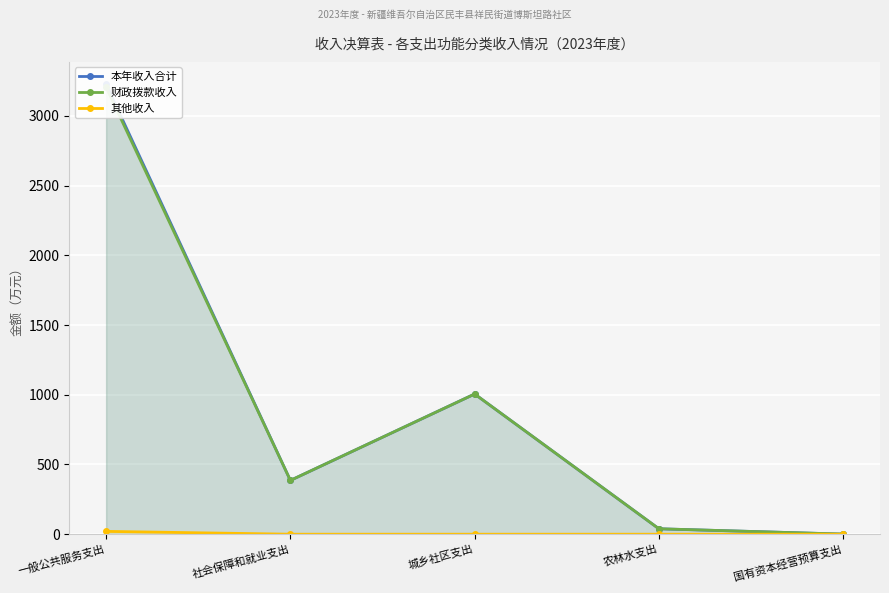

In 财政拨款收入, how many points are higher than both neighbors (excluding endpoints)?

1